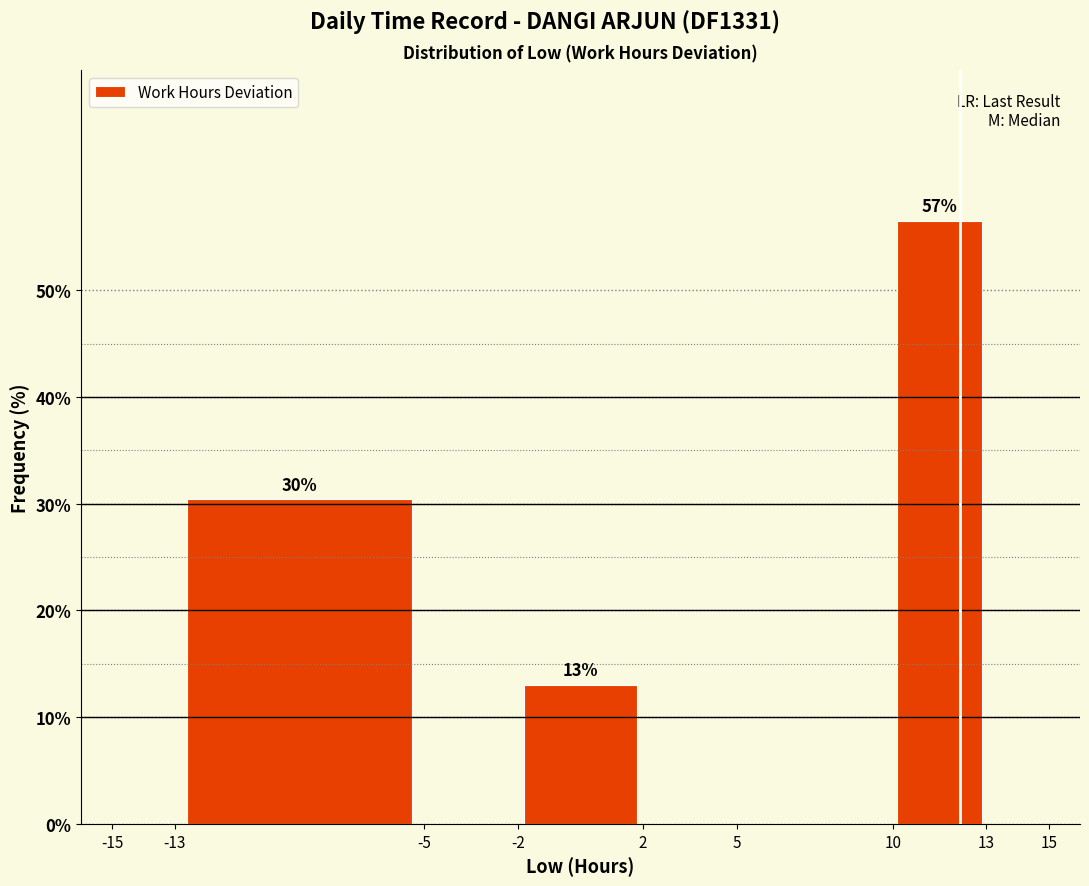

Over which range of the x-axis is the bar tallest?

10 to 13